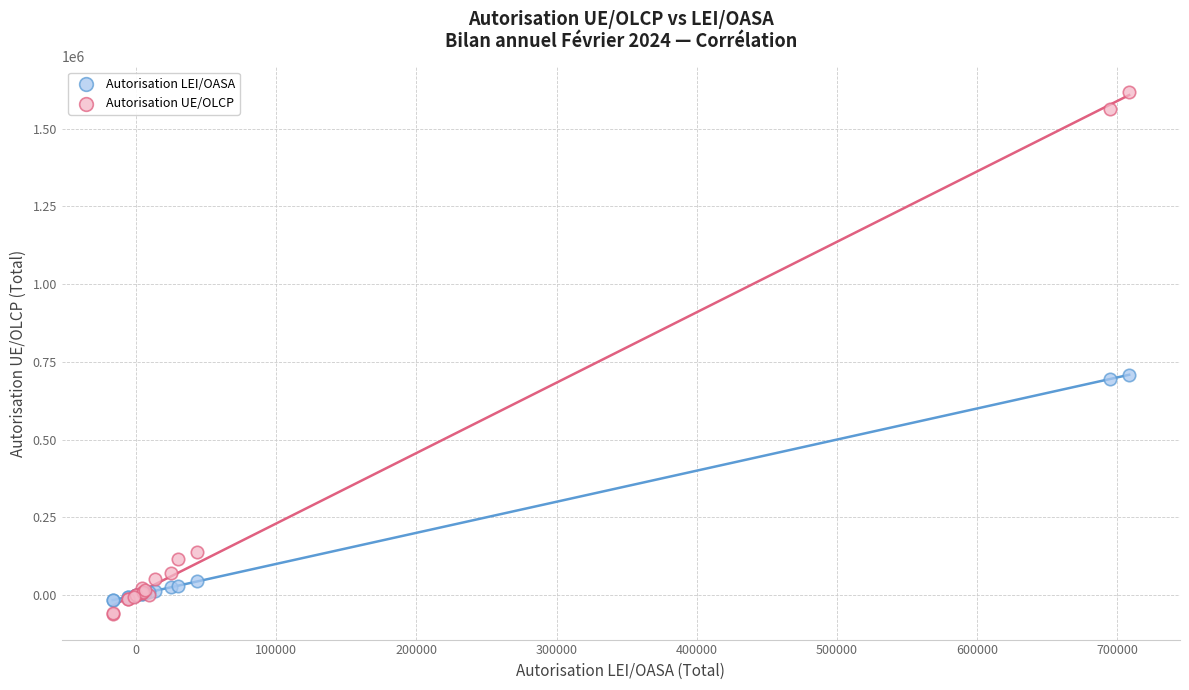

Which series contains the highest Y value?

Autorisation UE/OLCP